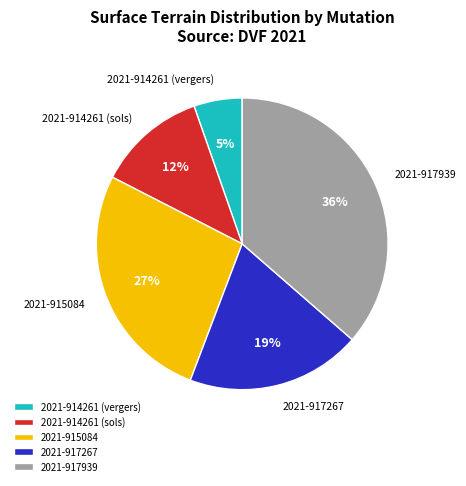

To the nearest percent, what is the difference between the largest and smallest slice percentages?

31%